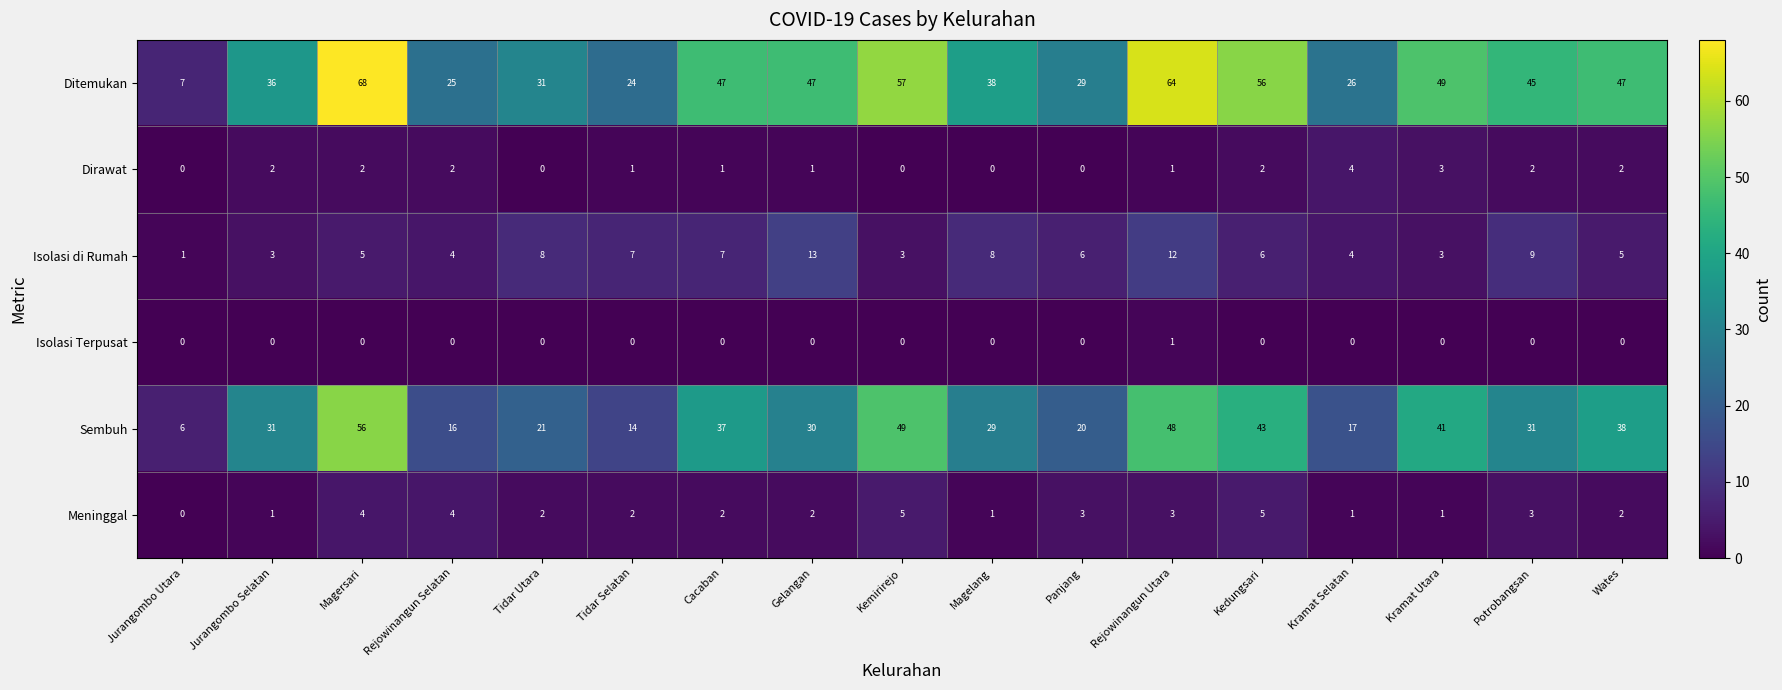

True or false: Sembuh has a value of 28 at Magersari.

False